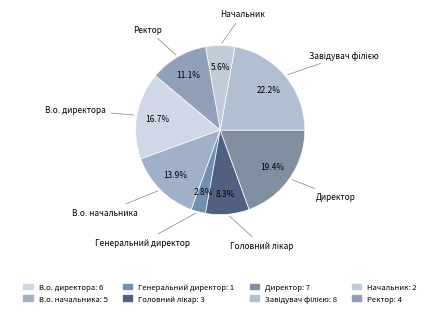

To the nearest percent, what percentage of the pie is Завідувач філією?

22%